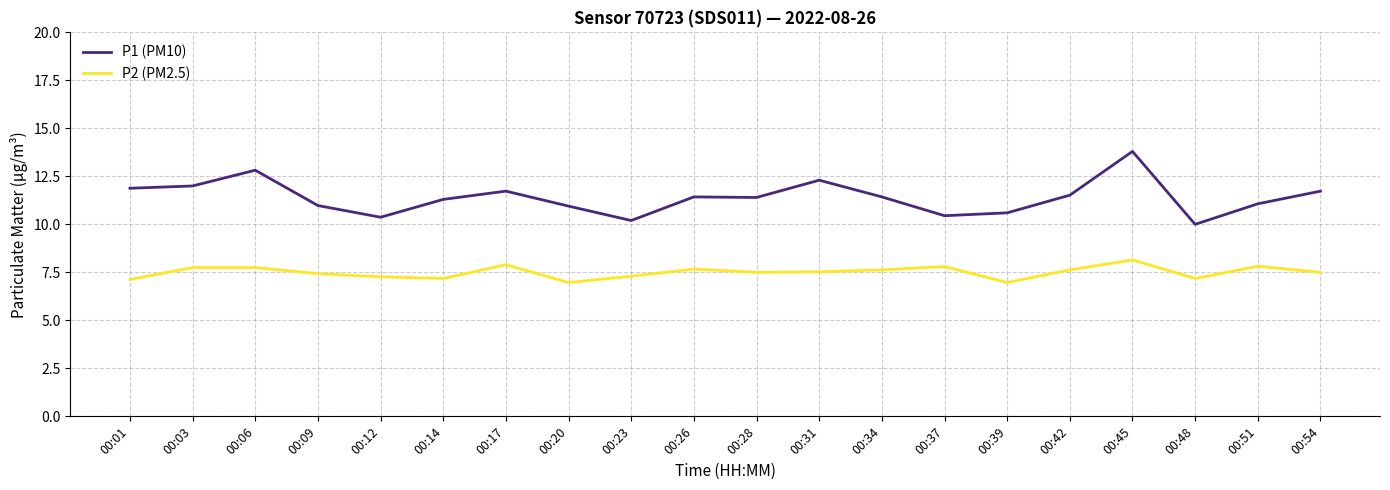

At which label does P1 (PM10) reach its peak?

00:45